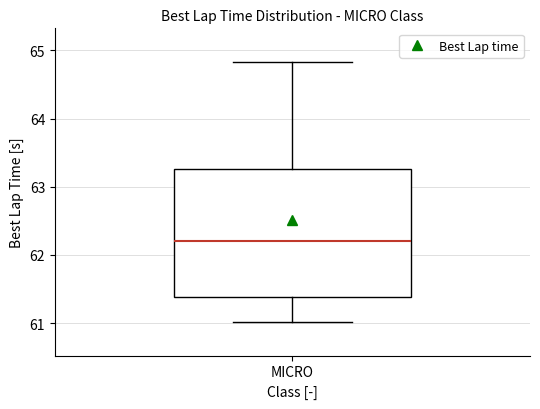

Where does the median line of the box for MICRO sit on the y-axis? The values are not printed on the chart, so give them approximately, as read against the axis.

62.2